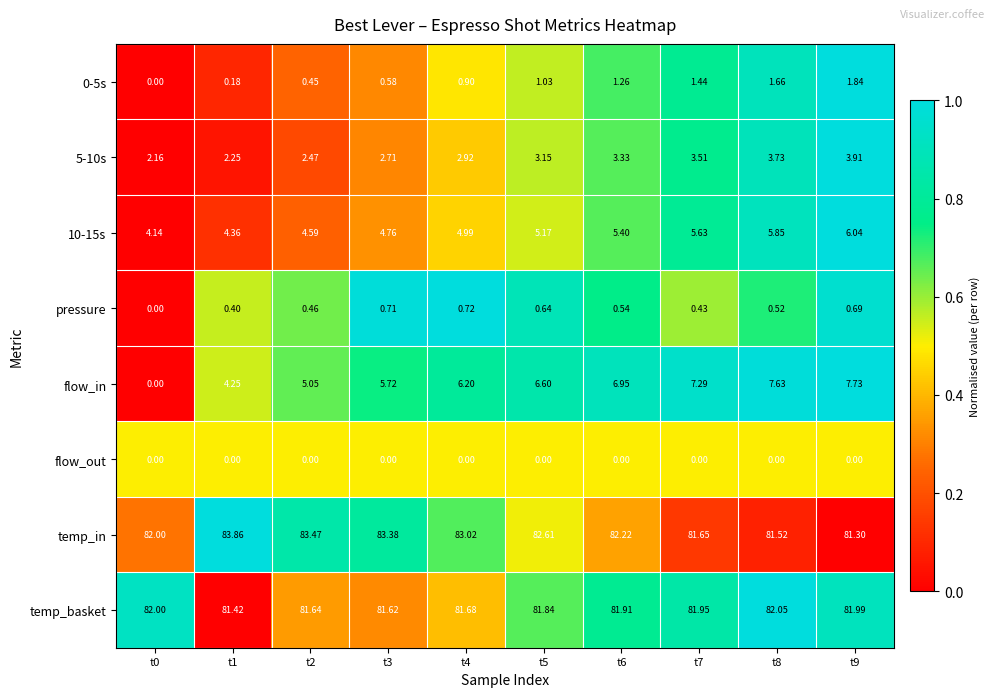

Between t5 and t9, which series saw the biggest shift?

temp_in